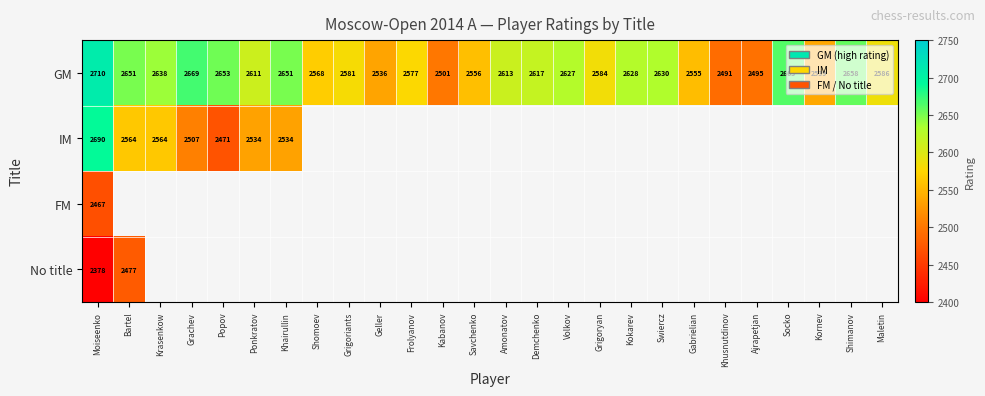

What is the sum of all GM values?

67588